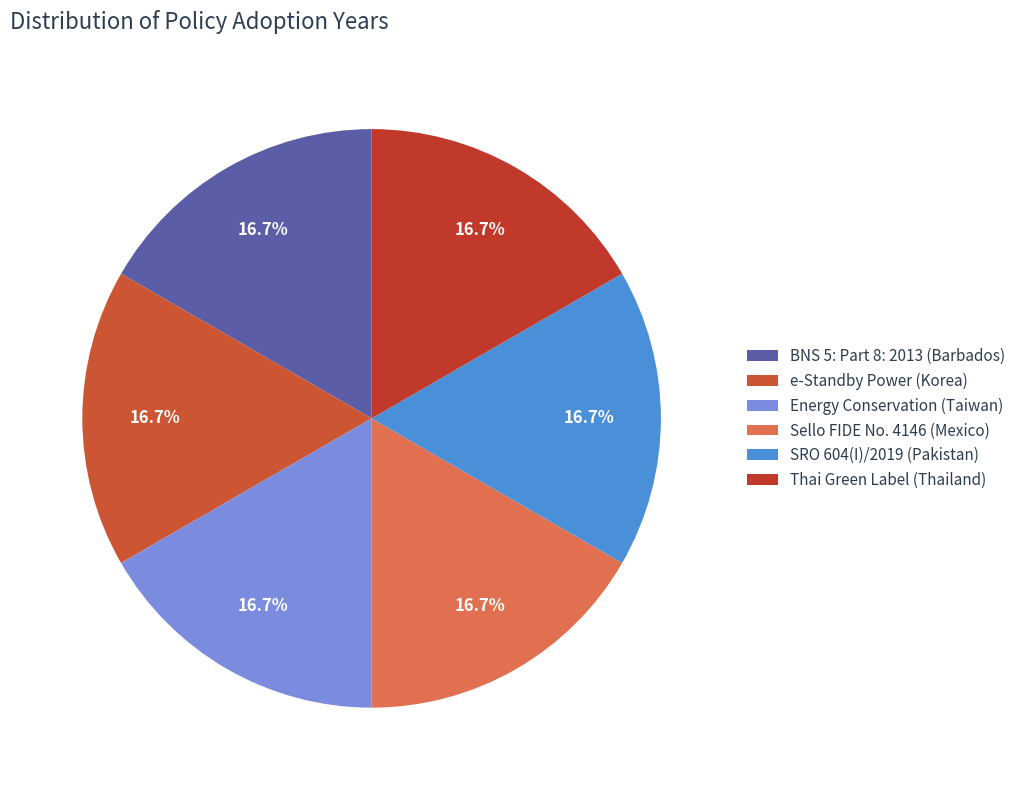

Do Energy Conservation (Taiwan) and BNS 5: Part 8: 2013 (Barbados) together represent more than half of the pie?

No